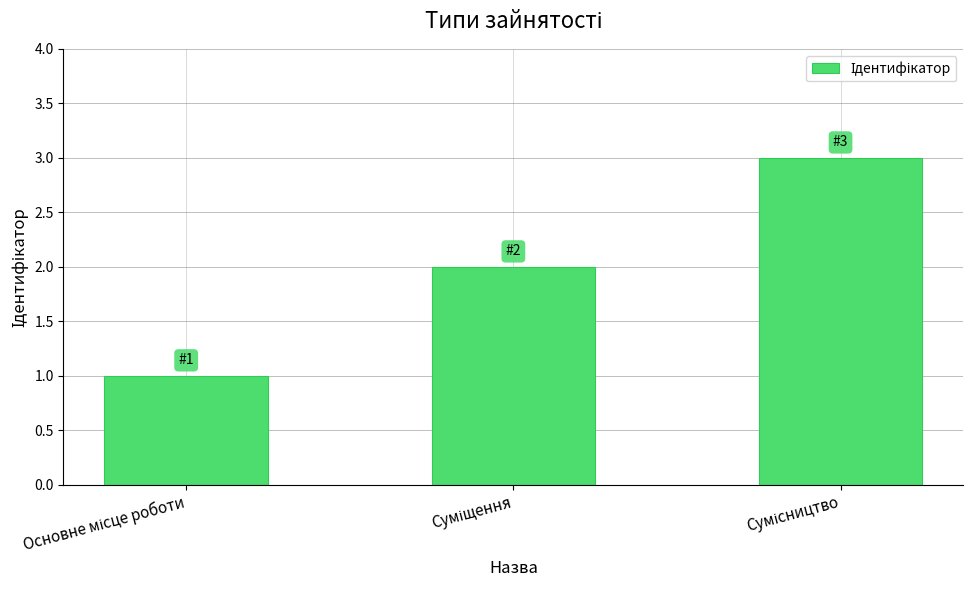

How many distinct data groups are displayed?

1